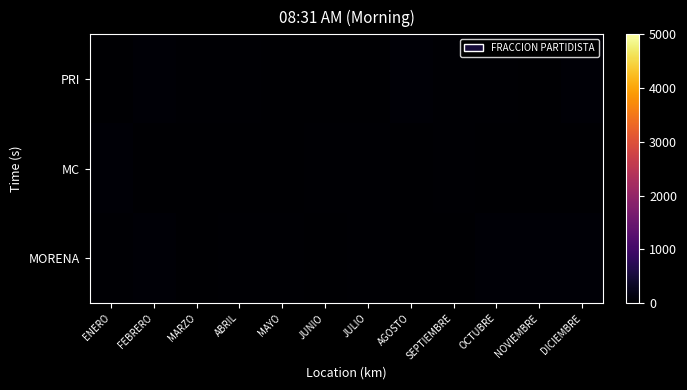

Which series changed the most between JUNIO and AGOSTO?

PRI